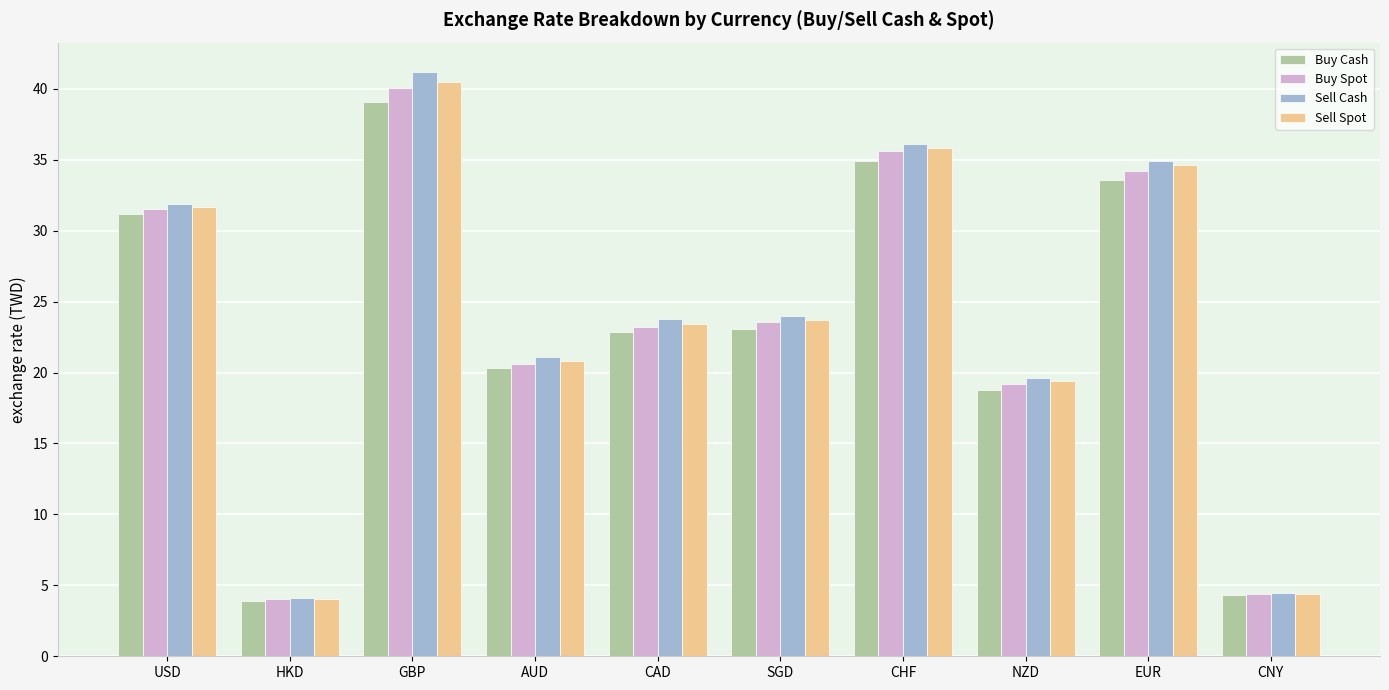

What is the difference between the Buy Cash values at GBP and HKD?

35.2